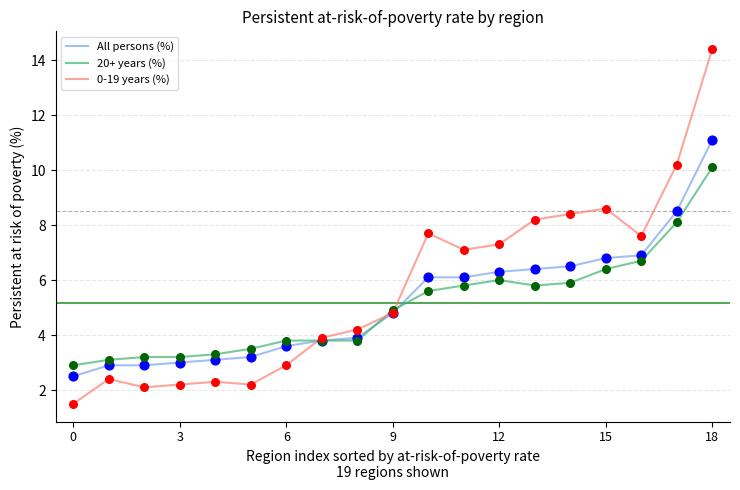

Which series has the largest total across all categories?

0-19 years (%)